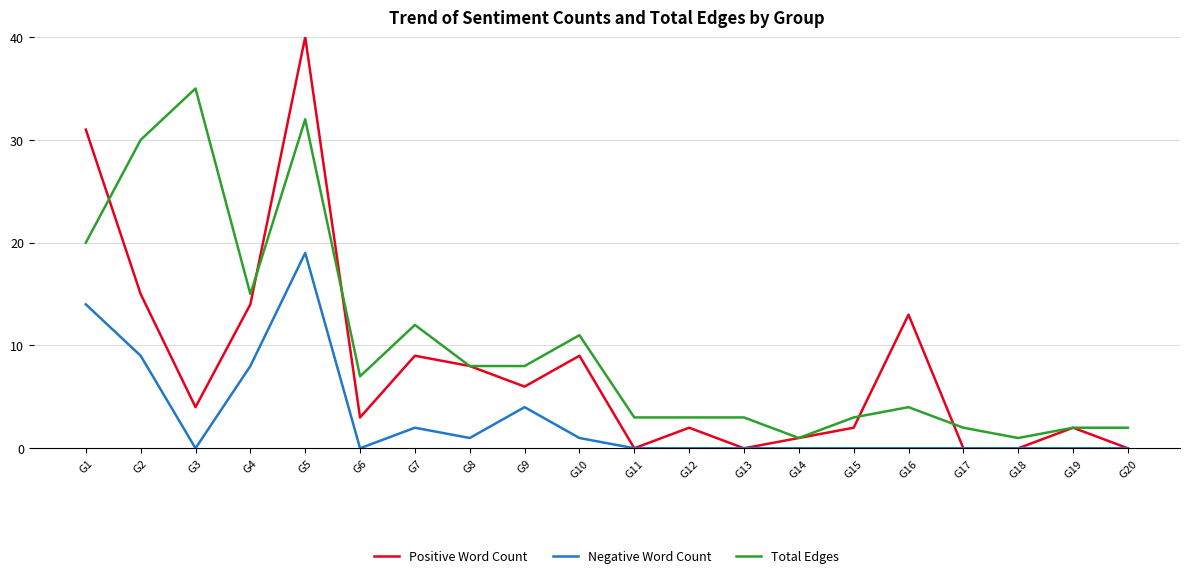

List the series in order of their peak value, lowest first.

Negative Word Count, Total Edges, Positive Word Count